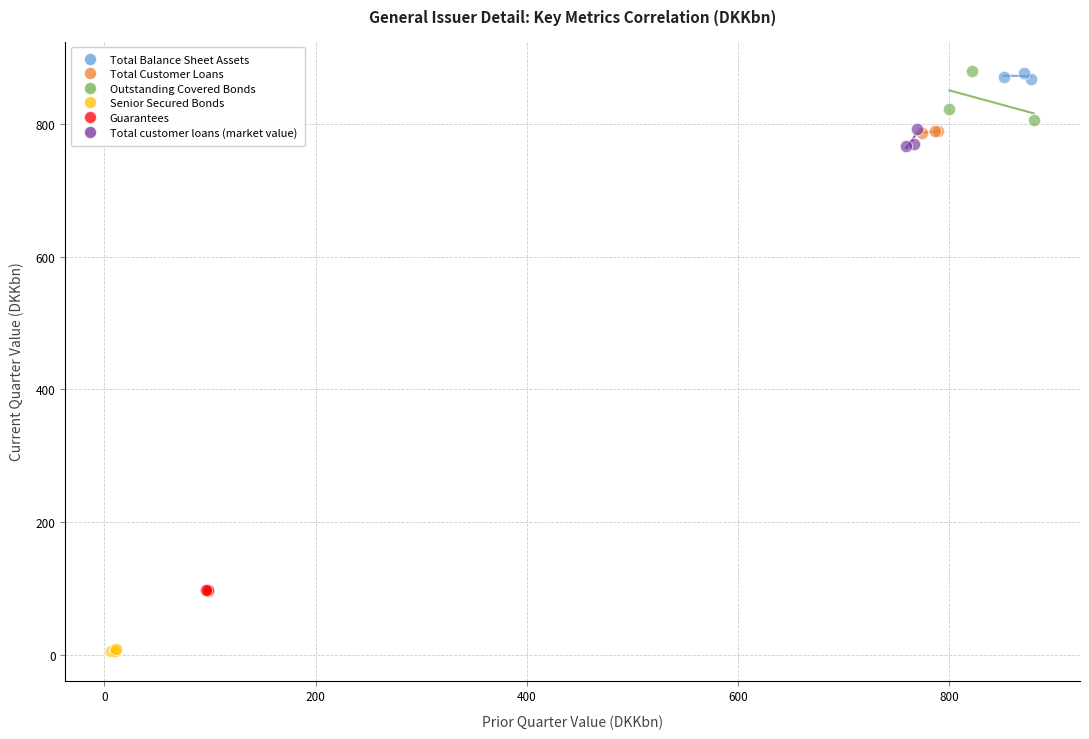

Which series contains the lowest Y value?

Senior Secured Bonds